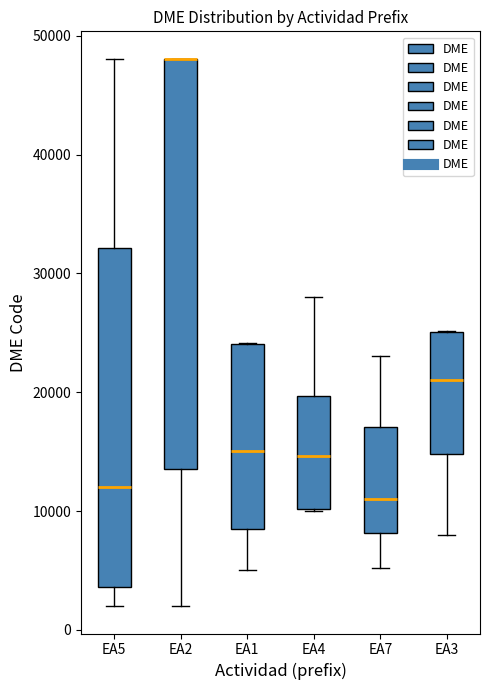

Reading left to right, read every box against the y-axis: the position of its median line, the range the box covers, and the ends of its whiskers. The values are not printed on the chart, so give them approximately, as read against the axis.

EA5: median 12000, box 4000 to 32000, whiskers 2000 to 48000
EA2: median 48000 (drawn on the box's upper edge), box 14000 to 48000, whiskers 2000 to 48000
EA1: median 15000, box 9000 to 24000, whiskers 5000 to 24000
EA4: median 15000, box 10000 to 20000, whiskers 10000 to 28000
EA7: median 11000, box 8000 to 17000, whiskers 5000 to 23000
EA3: median 21000, box 15000 to 25000, whiskers 8000 to 25000